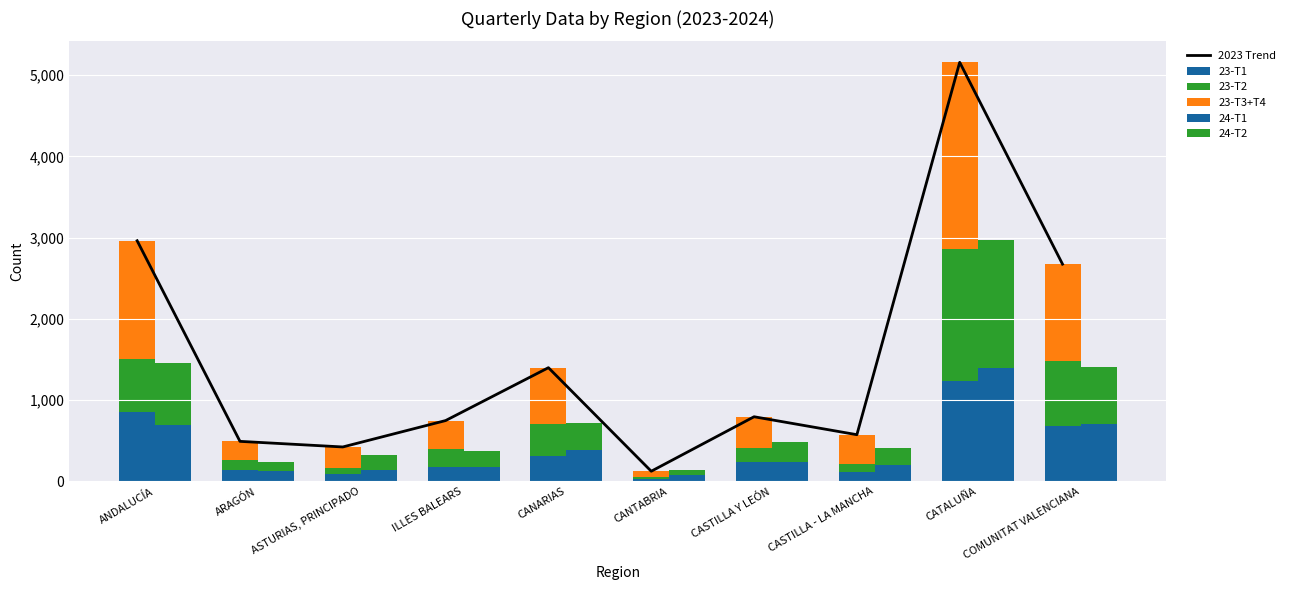

What are all the series names shown in the legend?

2023 Trend, 23-T1, 23-T2, 23-T3+T4, 24-T1, 24-T2